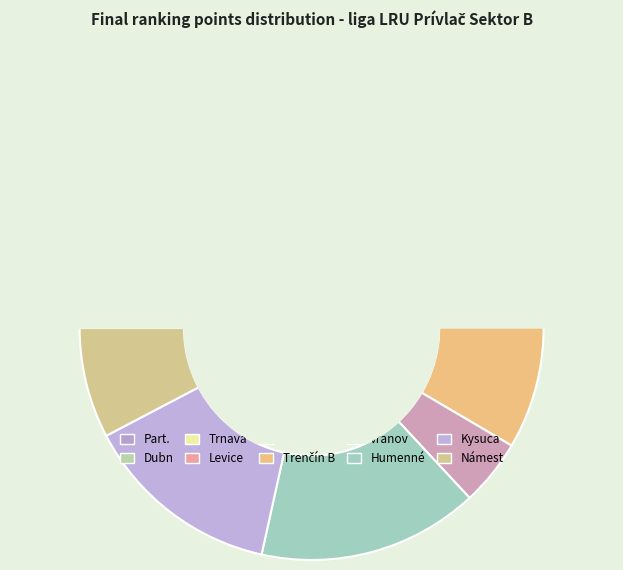

Which slice is the smallest?

Dubn